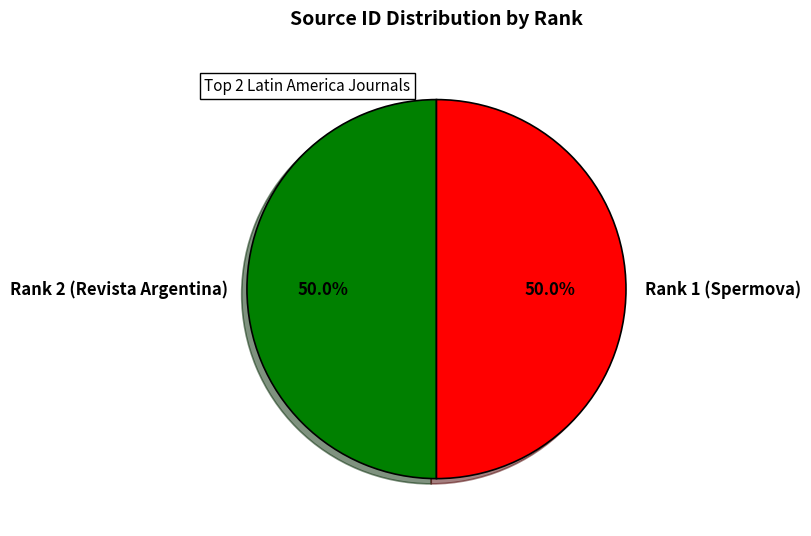

What percentage do Rank 1 (Spermova) and Rank 2 (Revista Argentina) together represent?

100.0%